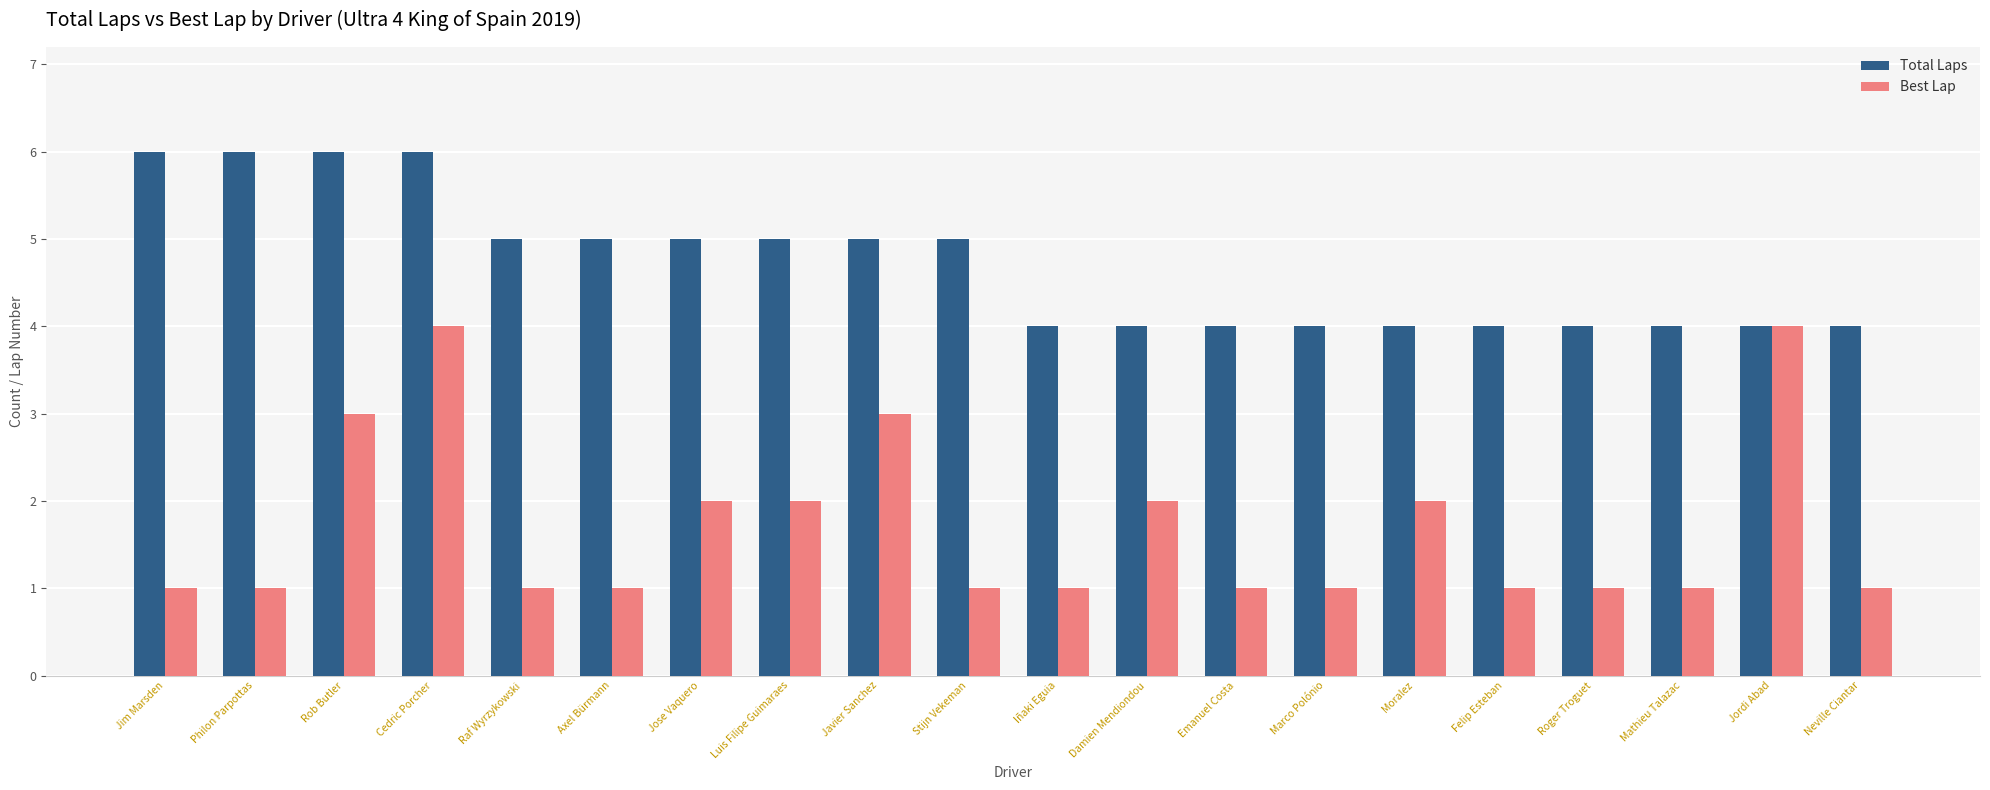

The value of Total Laps at Iñaki Eguia is 4. True or false?

True